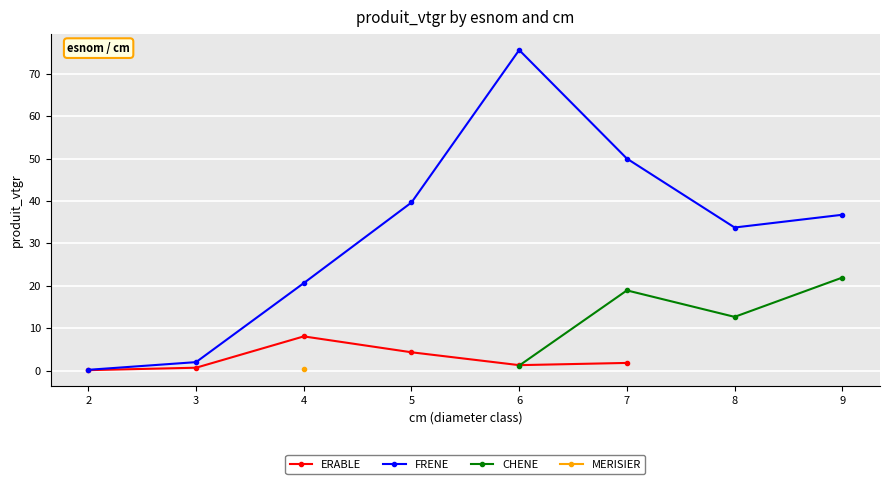

What are all the series names shown in the legend?

ERABLE, FRENE, CHENE, MERISIER